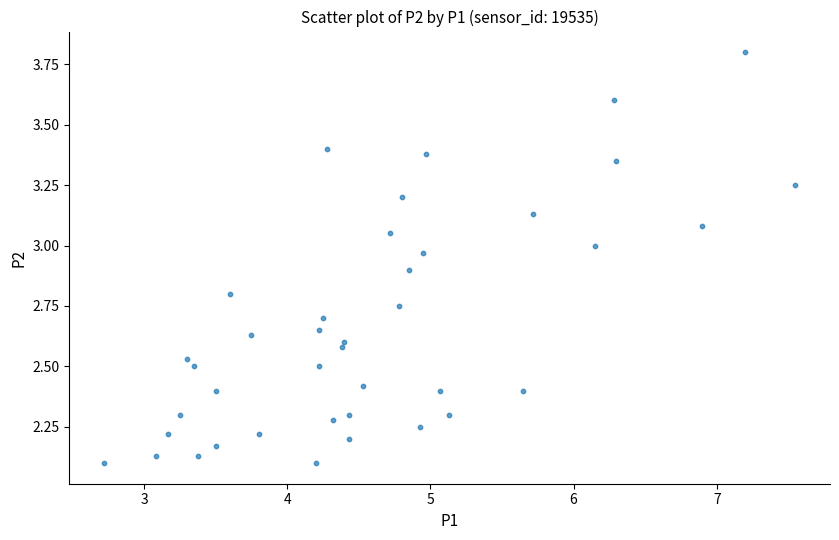

What is the range of Y values (max minus min)?

1.7